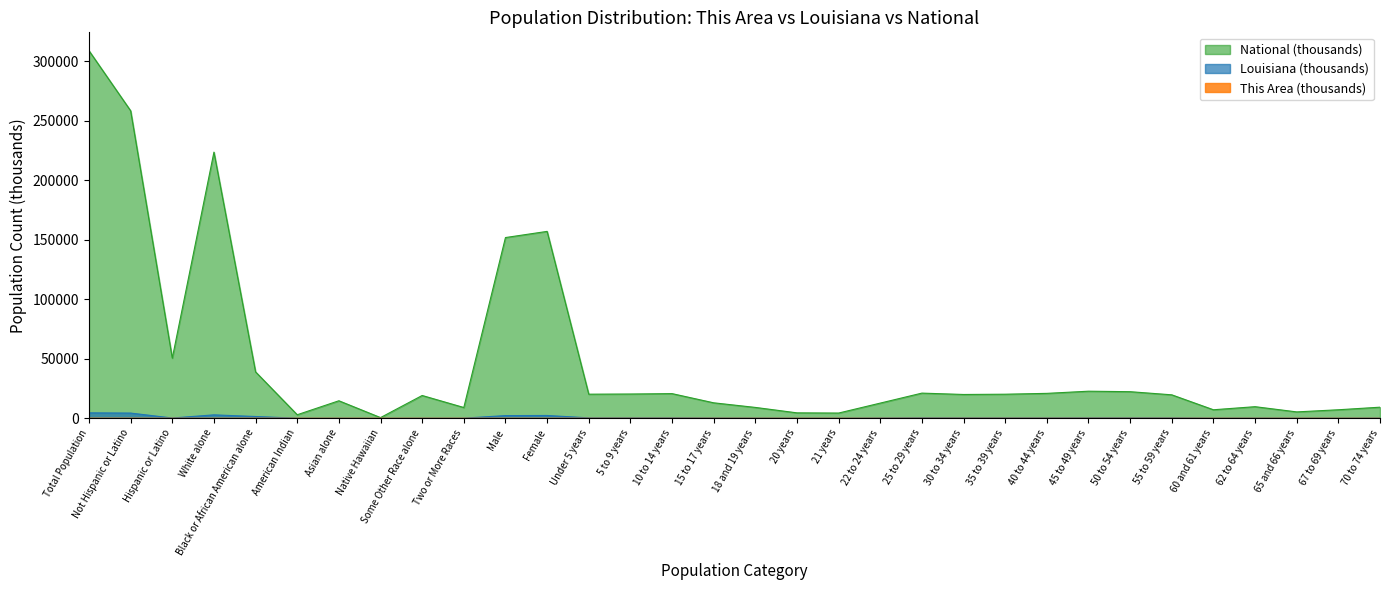

Rank the categories by This Area value from lowest to highest.

Native Hawaiian, American Indian, 65 and 66 years, 20 years, 21 years, Two or More Races, 67 to 69 years, 60 and 61 years, 70 to 74 years, 62 to 64 years, Asian alone, Some Other Race alone, 18 and 19 years, 22 to 24 years, 15 to 17 years, 35 to 39 years, 40 to 44 years, 55 to 59 years, 30 to 34 years, 25 to 29 years, 45 to 49 years, 5 to 9 years, 10 to 14 years, 50 to 54 years, Under 5 years, Hispanic or Latino, White alone, Male, Female, Black or African American alone, Not Hispanic or Latino, Total Population